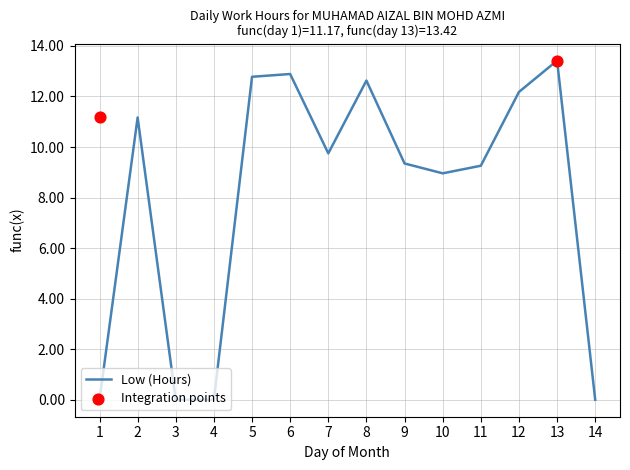

What is the change in value from 5 to 13?

+0.6